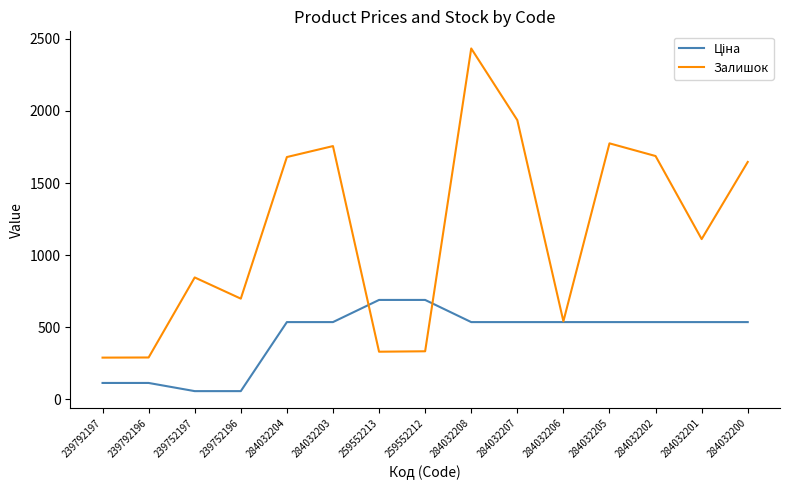

Is it true that Залишок equals 1224.9 at 239752197?

False